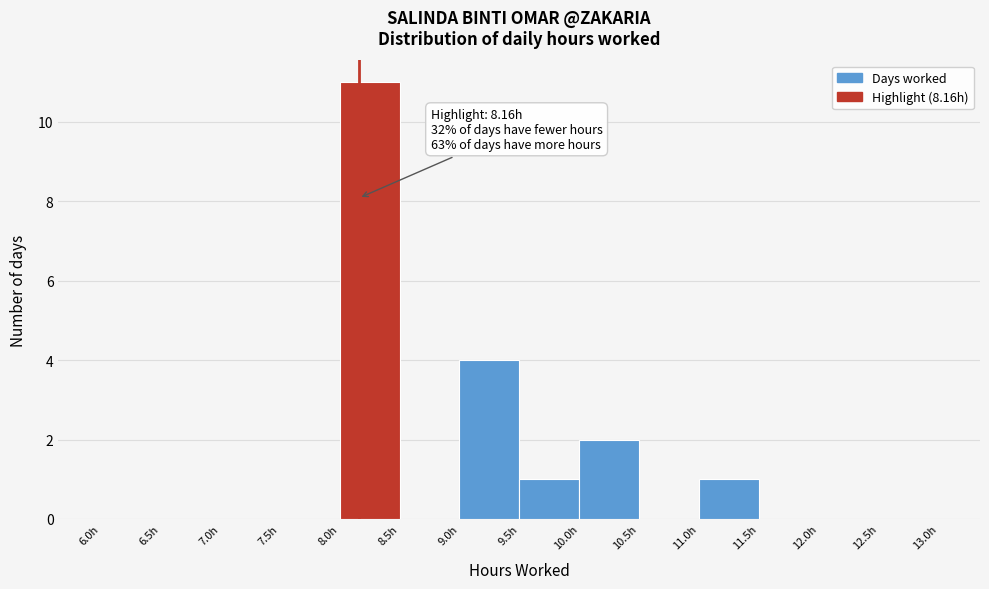

Which range on the x-axis has the tallest bar?

8.0 to 8.5